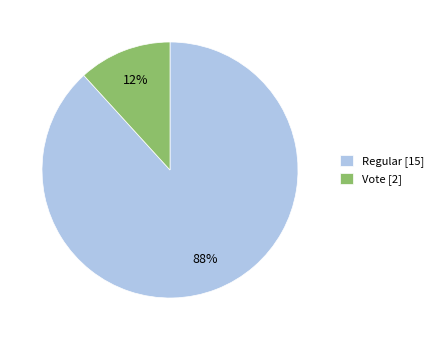

Does Regular account for over 50% of the chart?

Yes